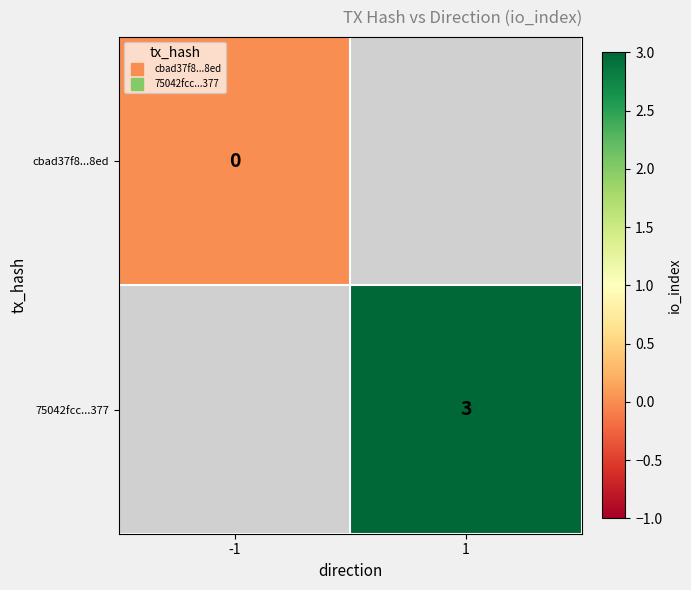

What is the maximum value shown in the chart?

3.0